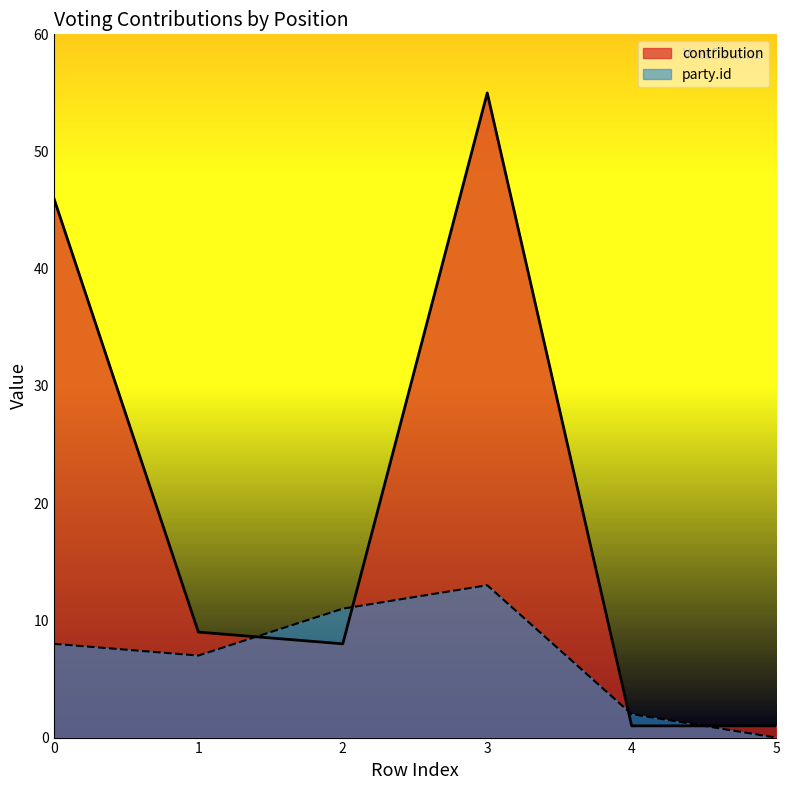

Does the chart have visible grid lines?

No